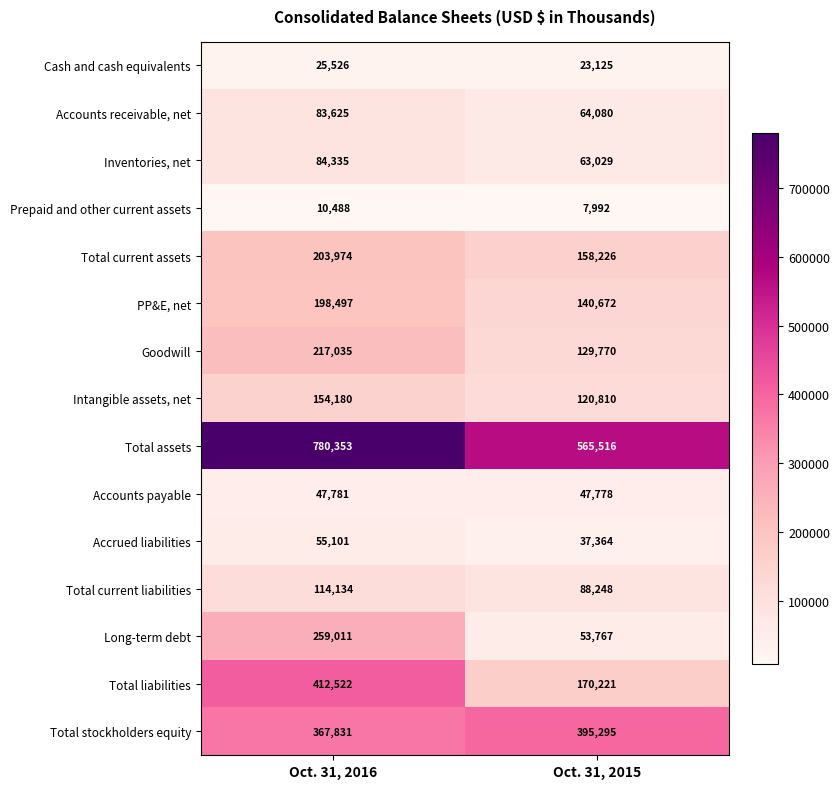

Which series has the largest total across all categories?

Total assets